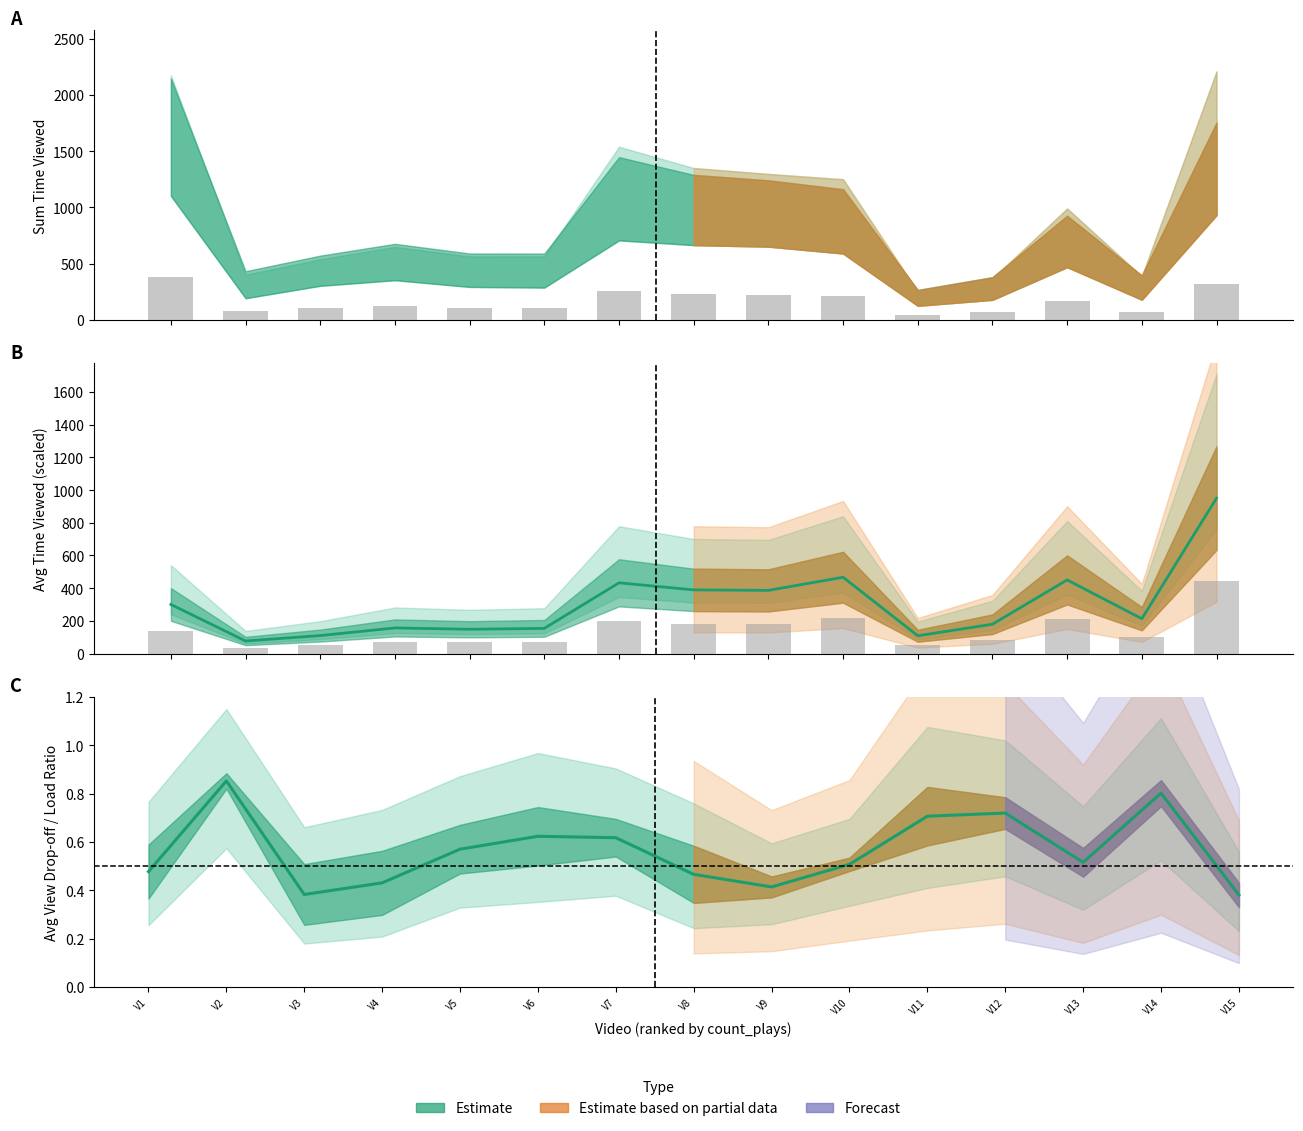

Reading left to right, extract all data points from this chart.

sum_time_viewed: 386.2	78.0	103.0	121.9	106.4	106.3	260.6	232.2	223.4	209.2	48.1	68.5	166.7	71.2	315.7
avg_time_viewed: 300.3	76.8	110.0	156.7	148.6	154.1	432.9	389.5	386.5	466.9	108.8	179.4	450.5	213.2	951.0
avg_view_drop_off: 0.5	0.9	0.4	0.4	0.6	0.6	0.6	0.5	0.4	0.5	0.7	0.7	0.5	0.8	0.4